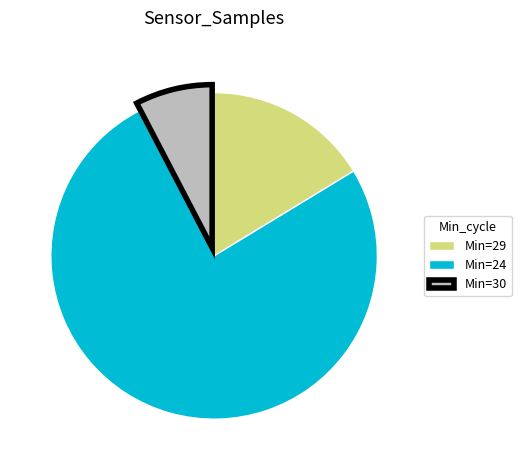

How many segments does this pie chart have?

3